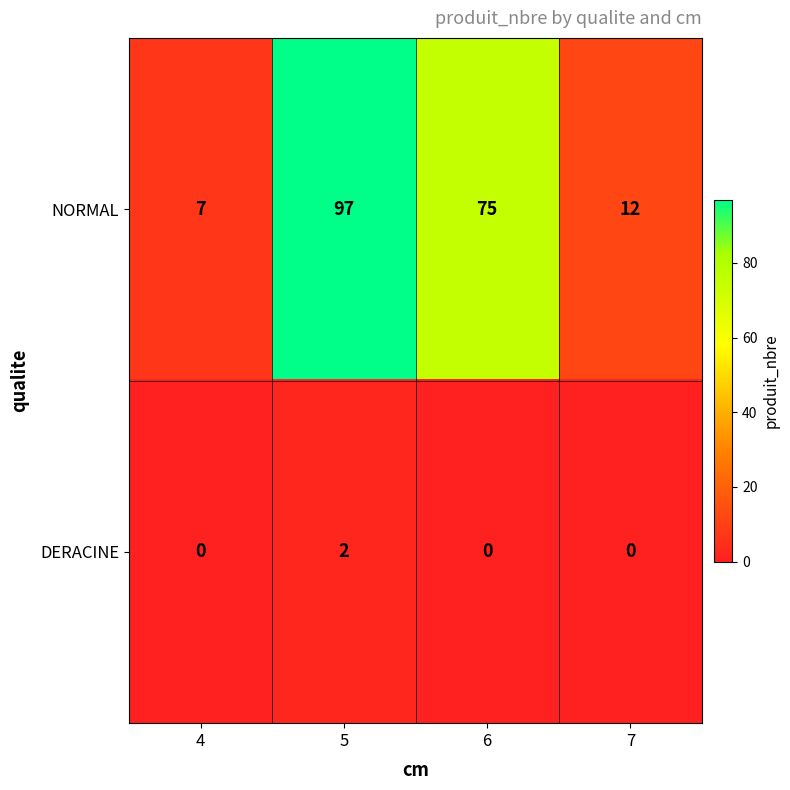

Which series has the largest range (max minus min)?

NORMAL